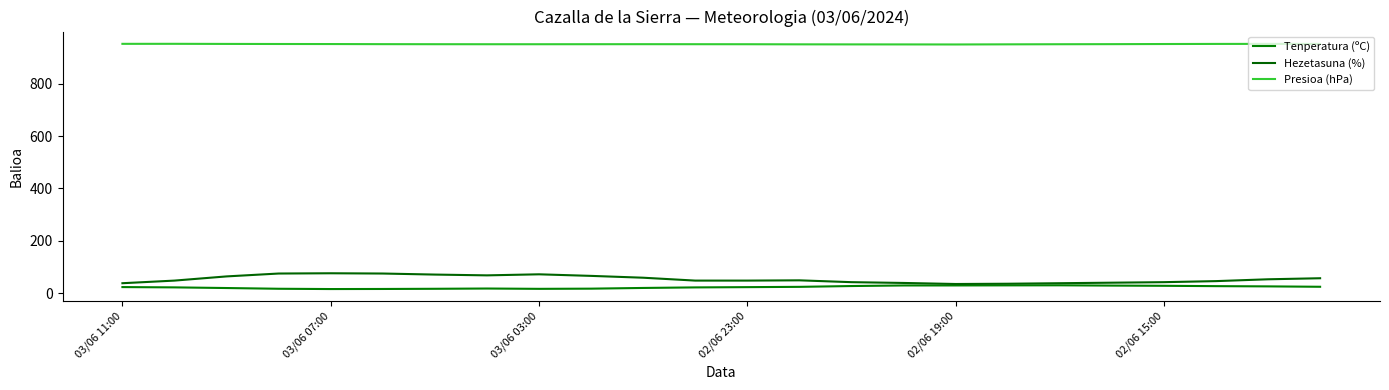

True or false: Presioa (hPa) and Hezetasuna (%) intersect in this chart.

False